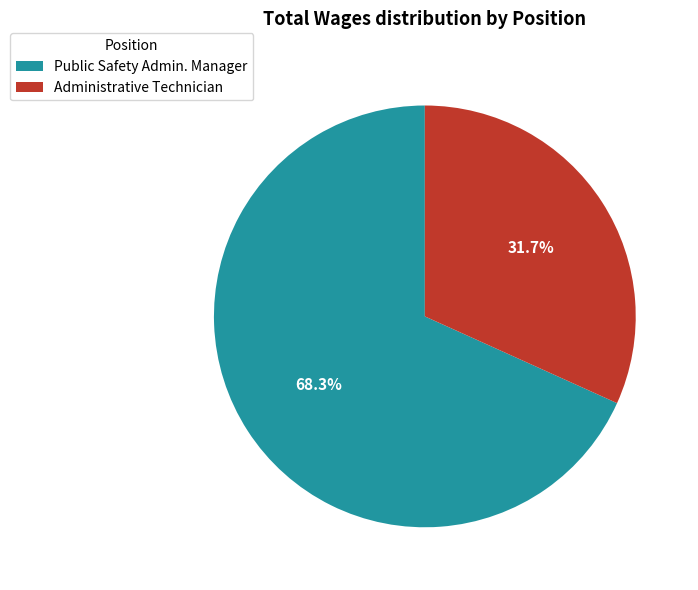

To the nearest percent, what is the difference between the Administrative Technician and Public Safety Admin. Manager slice percentages?

37%